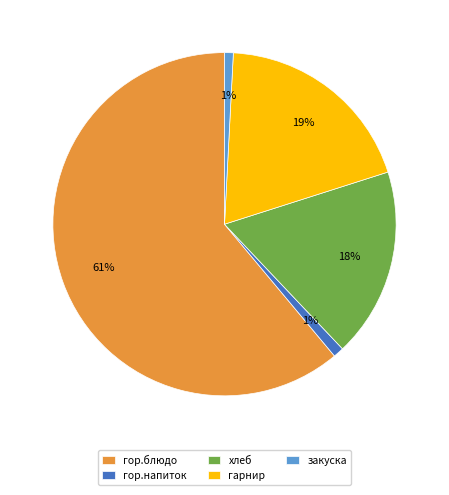

To the nearest percent, what portion does гарнир represent?

19%